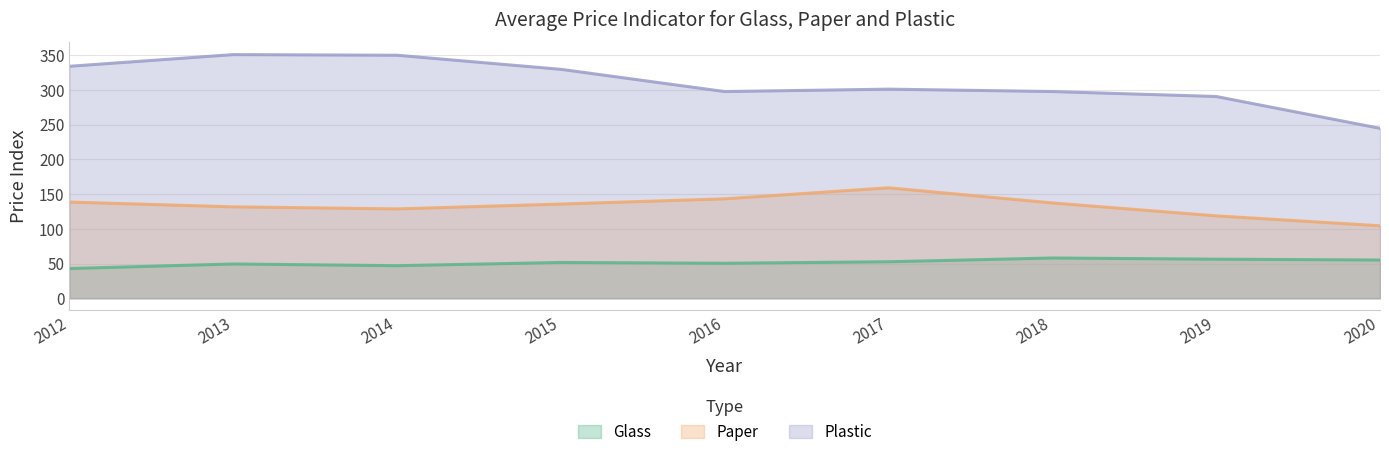

At which label is Paper closest to 131?

2013